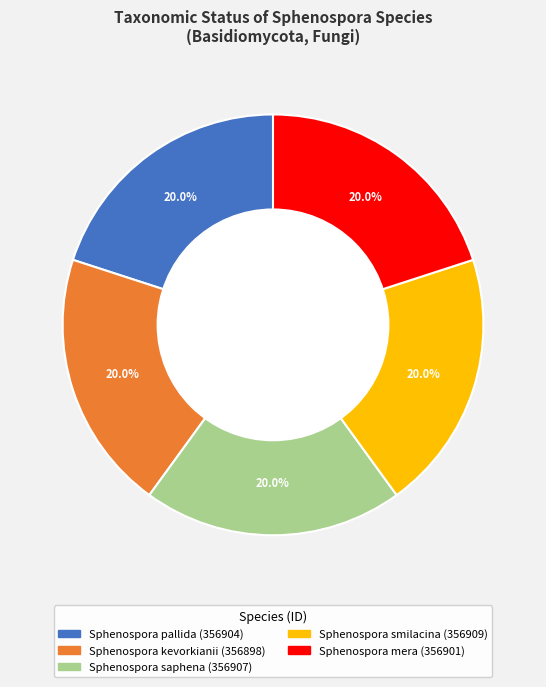

Does Sphenospora kevorkianii represent more than half of the total?

No